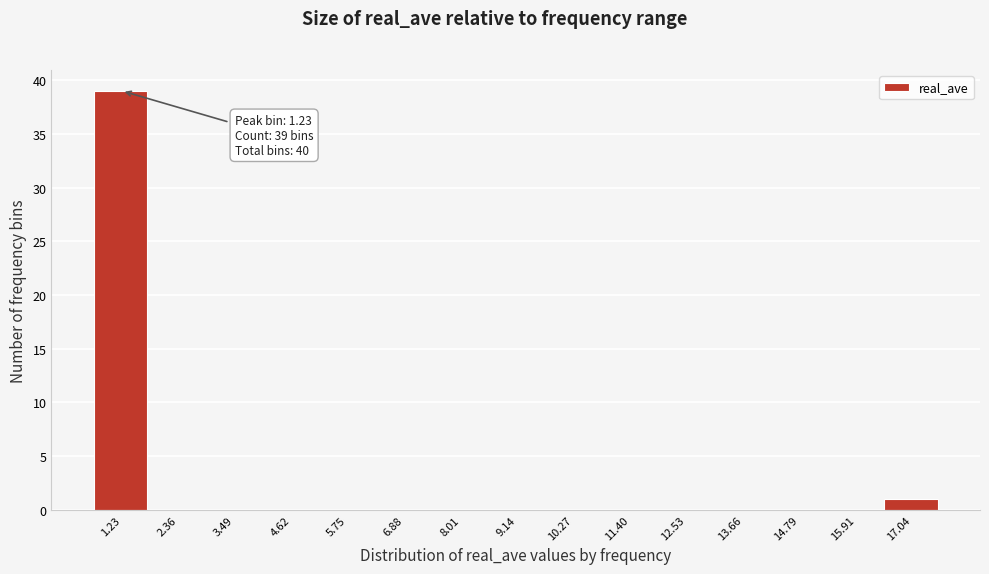

Which range on the x-axis has the tallest bar?

0.6 to 1.8